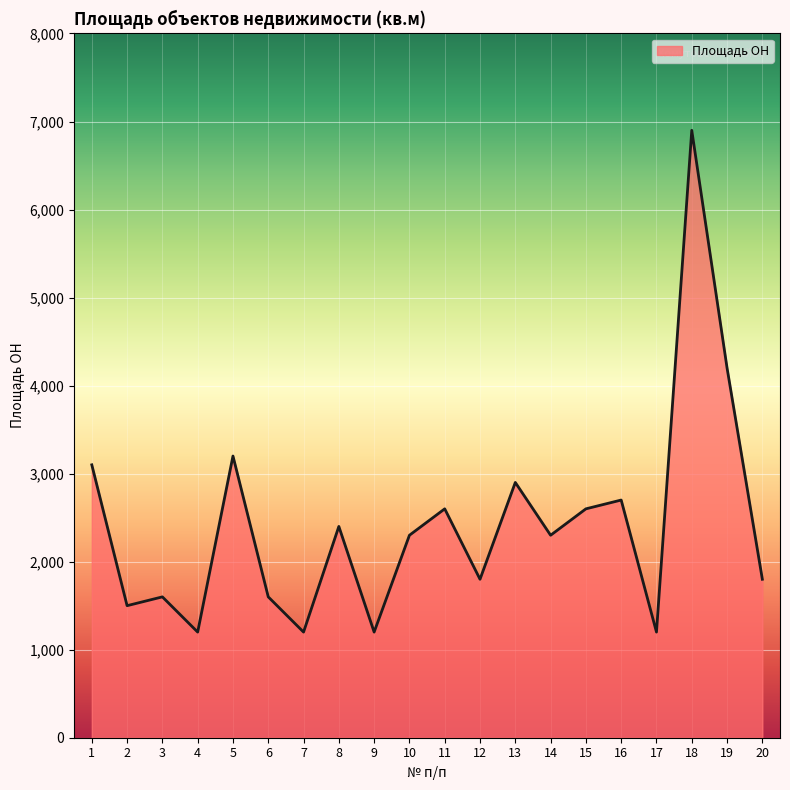

True or false: the data shows 4964 at 13.

False